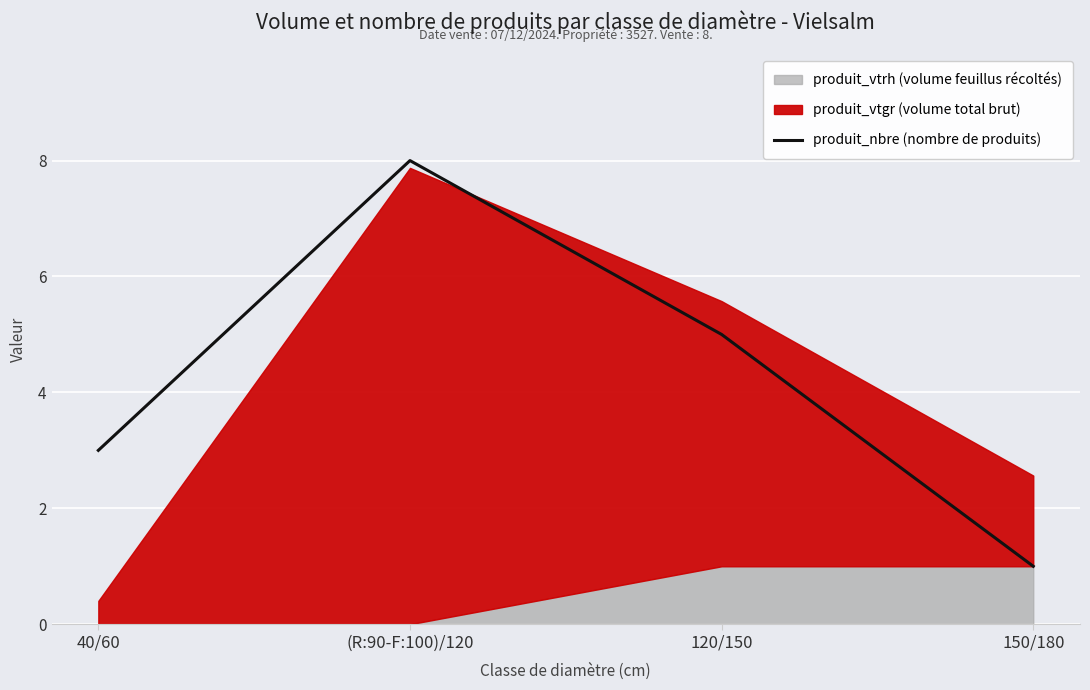

Is it true that produit_nbre (nombre de produits) equals 8 at 120/150?

False